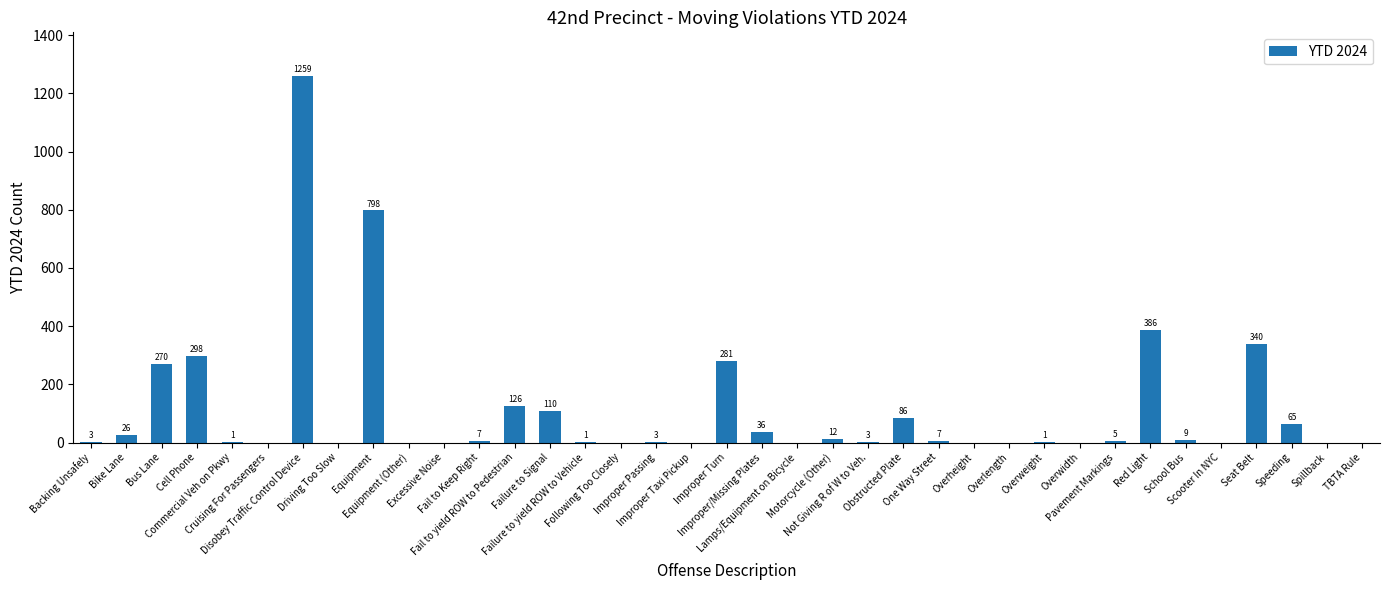

Are the bars grouped side by side (vs. stacked)?

No